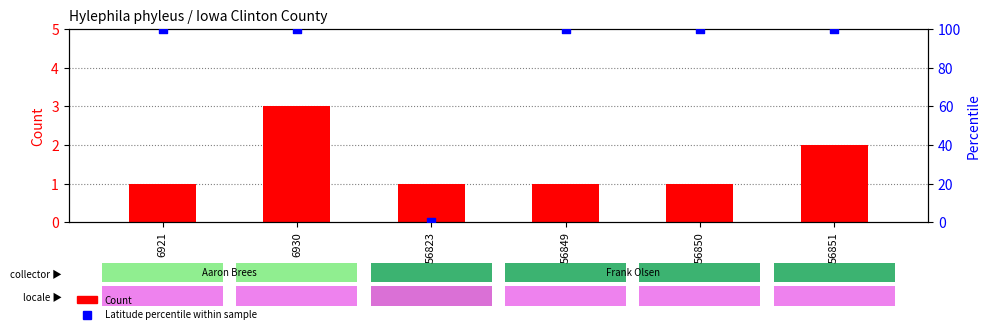

Which series has the largest total across all categories?

Latitude percentile within sample